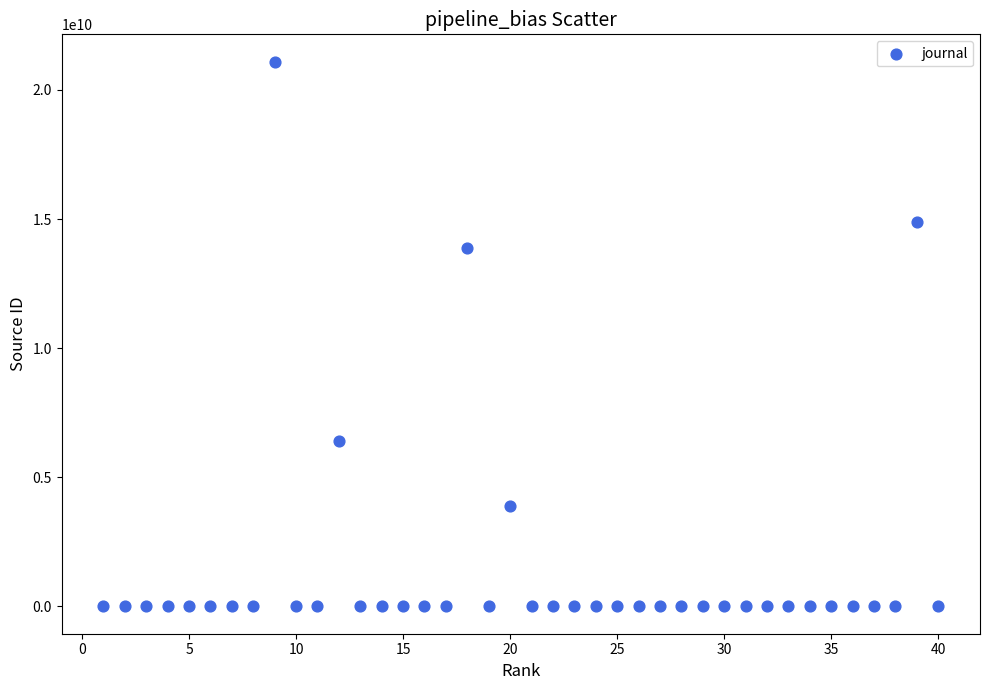

What is the range of Y values (max minus min)?

21100229268